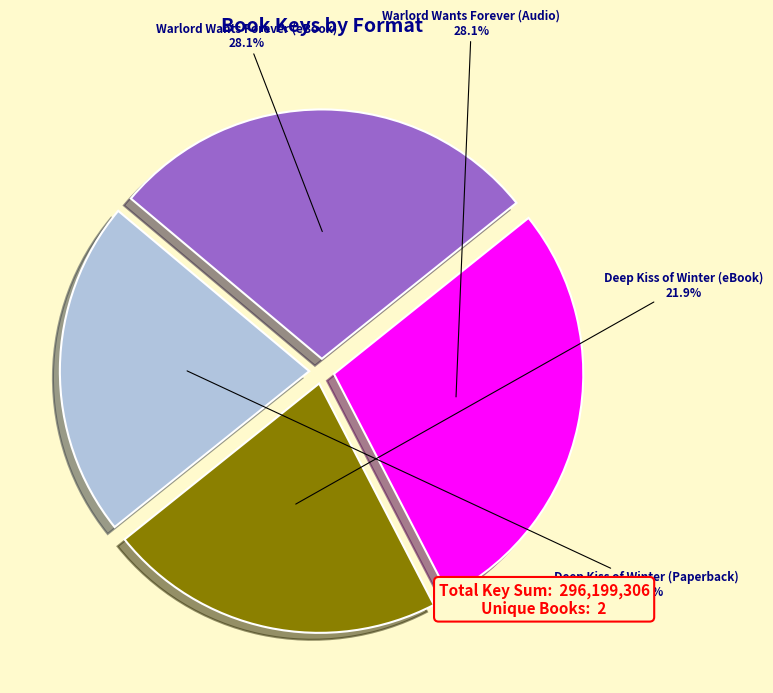

What portion of the pie excludes Warlord Wants Forever (eBook)?

71.9%